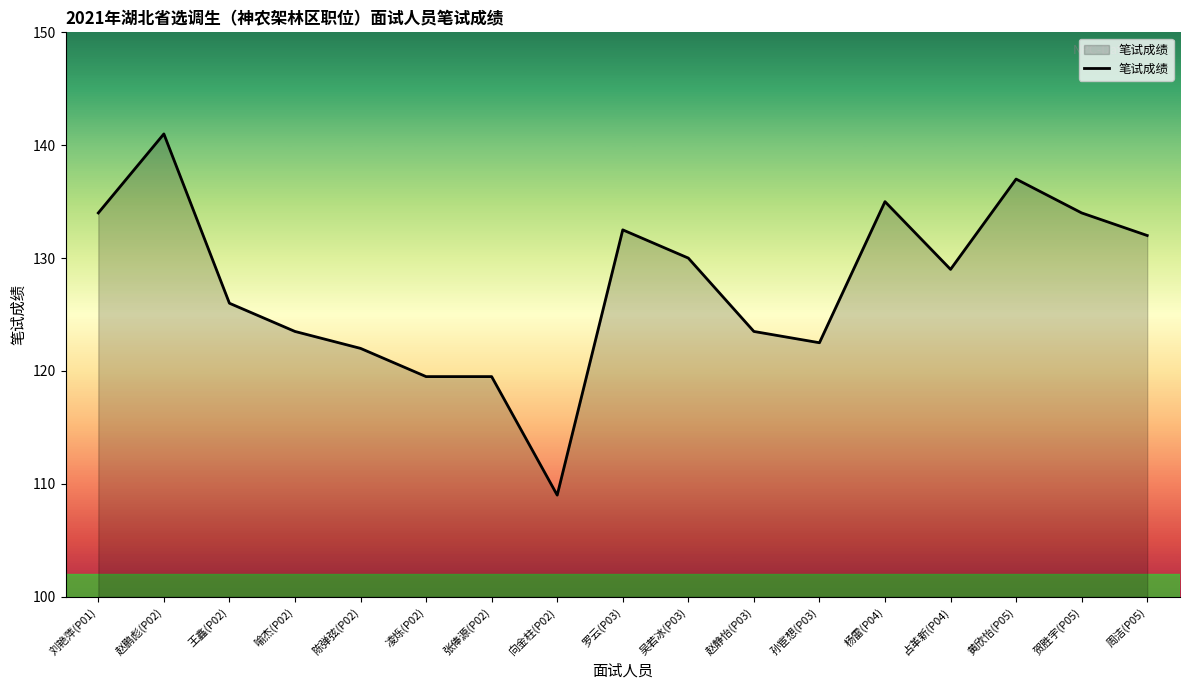

Reading left to right, extract all data points from this chart.

134.0	141.0	126.0	123.5	122.0	119.5	119.5	109.0	132.5	130.0	123.5	122.5	135.0	129.0	137.0	134.0	132.0